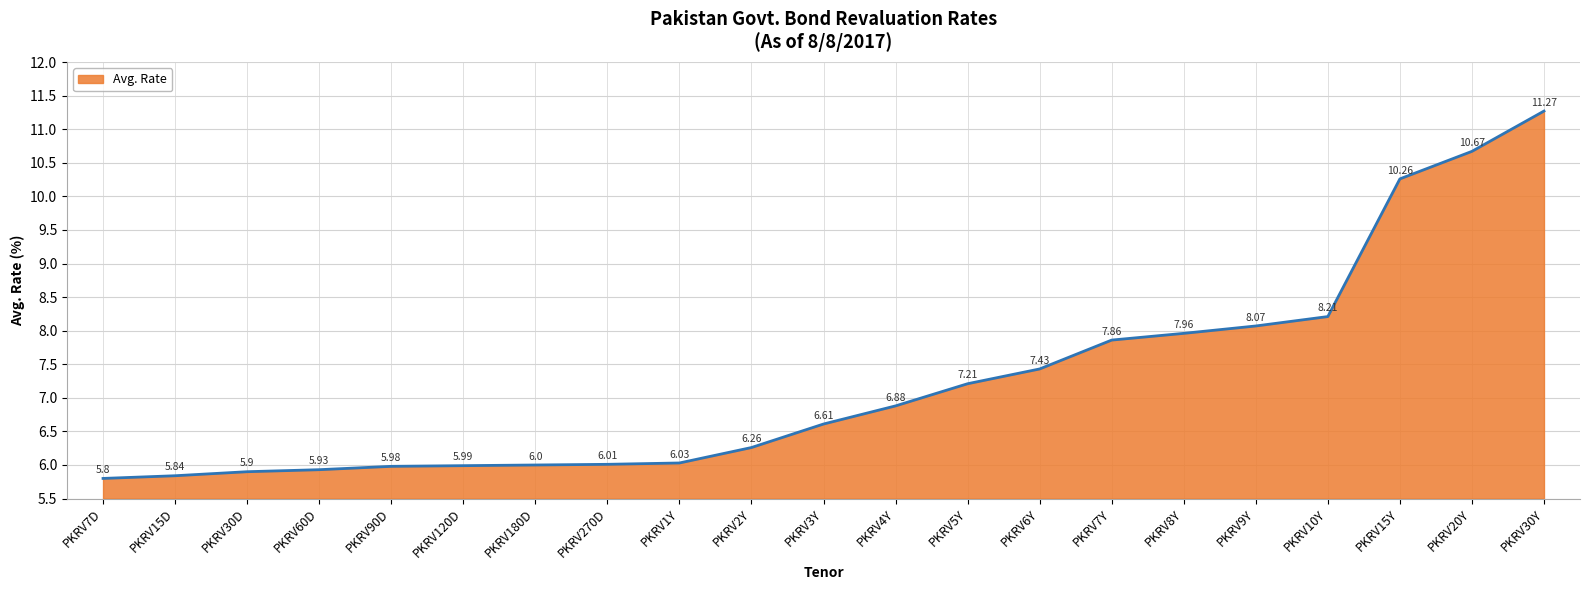

Does the chart display data point markers on the line(s)?

No